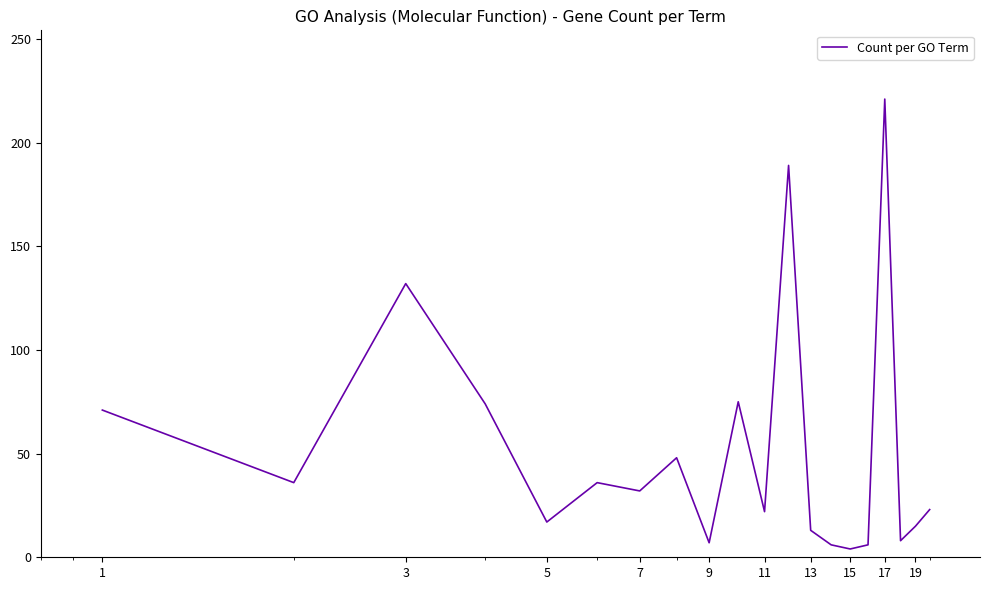

What is the greatest value displayed?

221